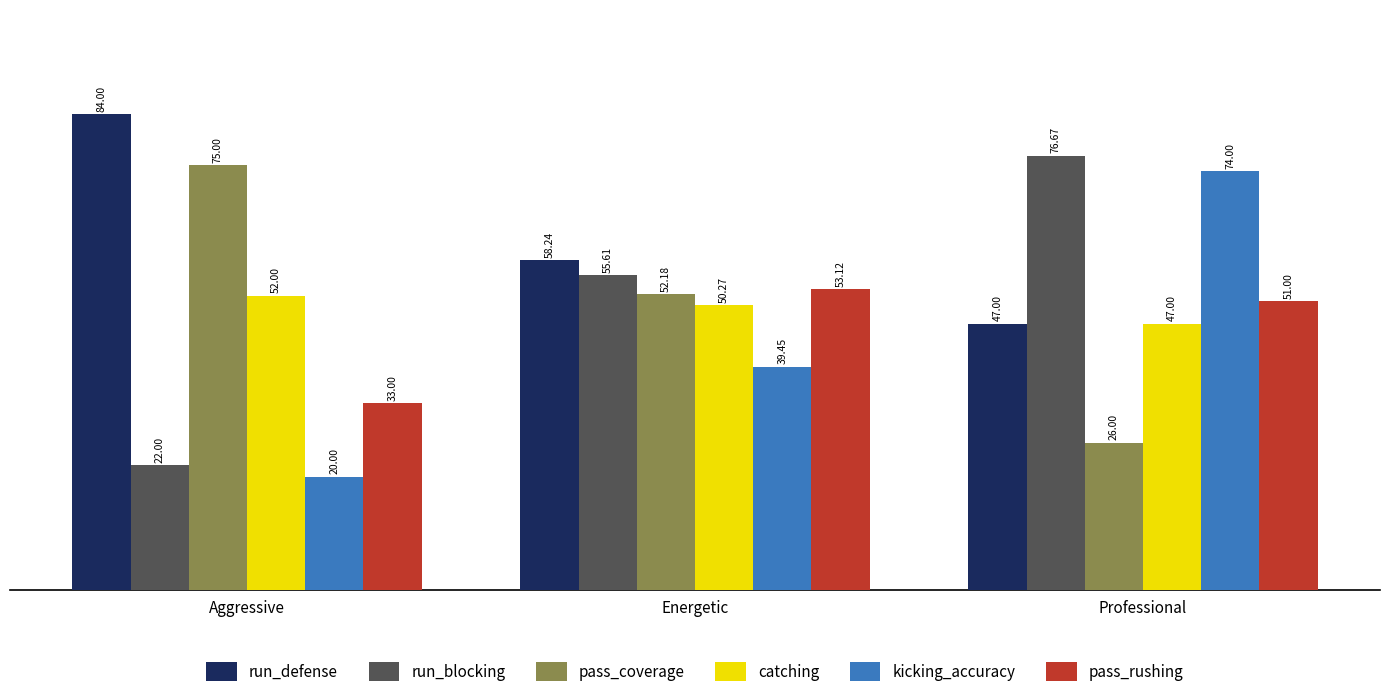

Count the catching values in the range 47 to 52.

3